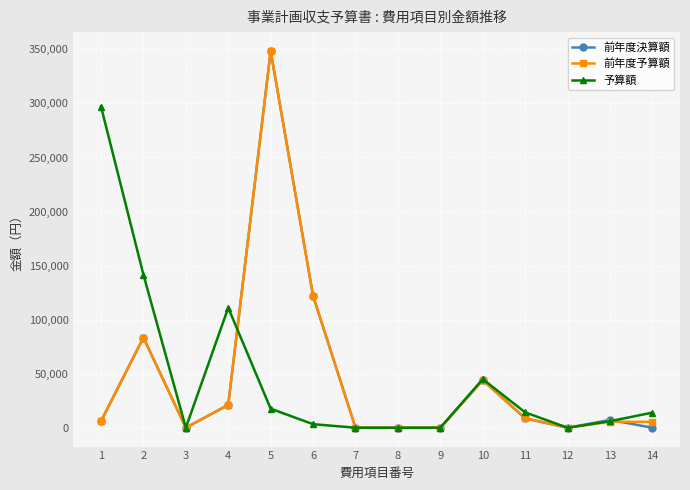

Is the value of 前年度予算額 at 4 greater than the value of 前年度決算額 at 5?

No